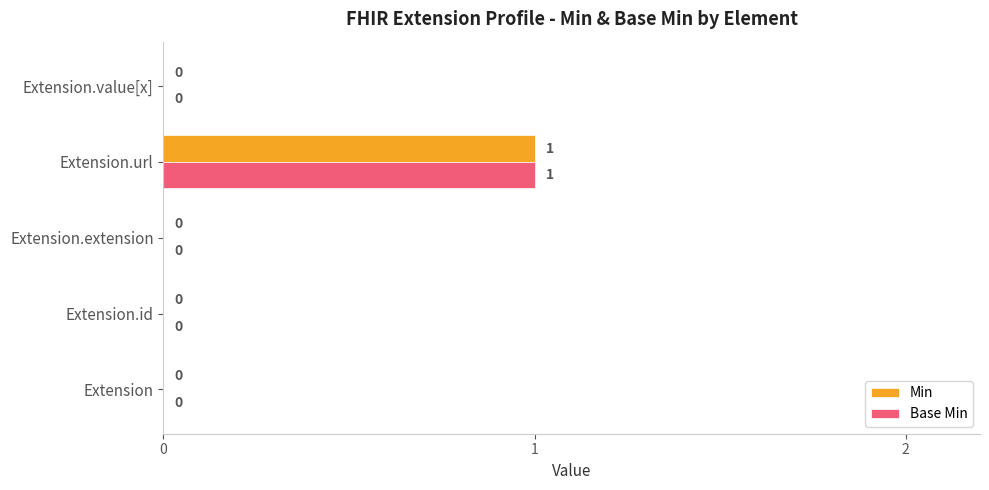

True or false: Base Min has a value of 0 at Extension.id.

True